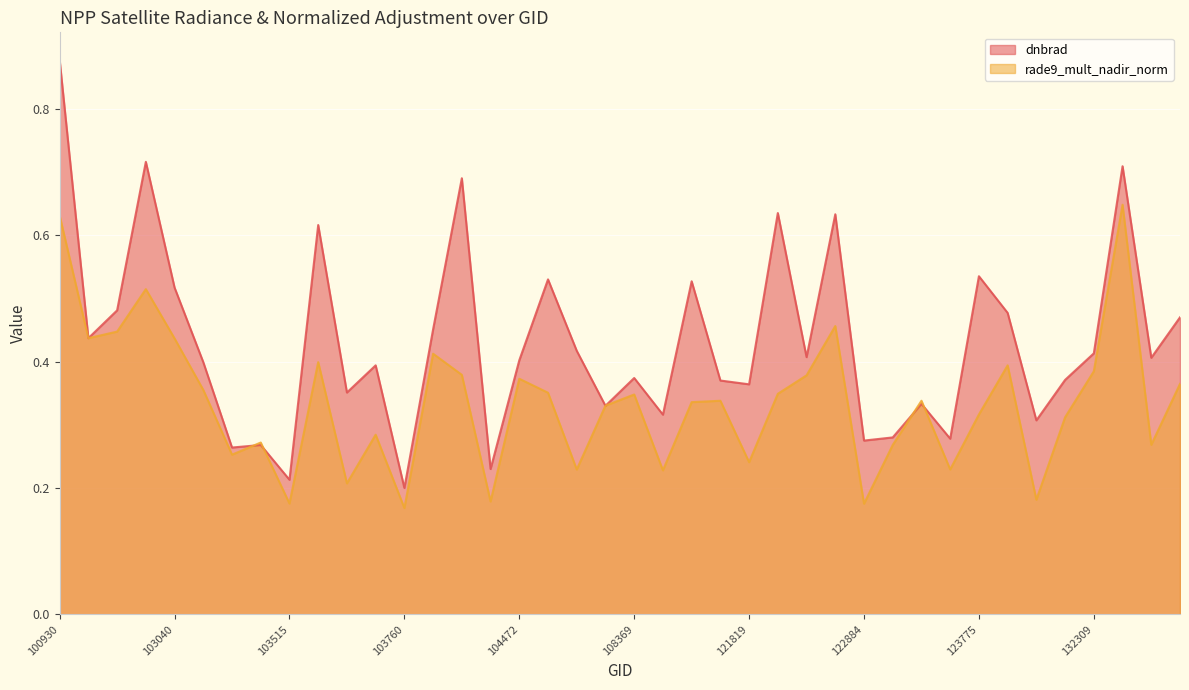

In rade9_mult_nadir_norm, how many points are lower than both neighbors (excluding endpoints)?

13